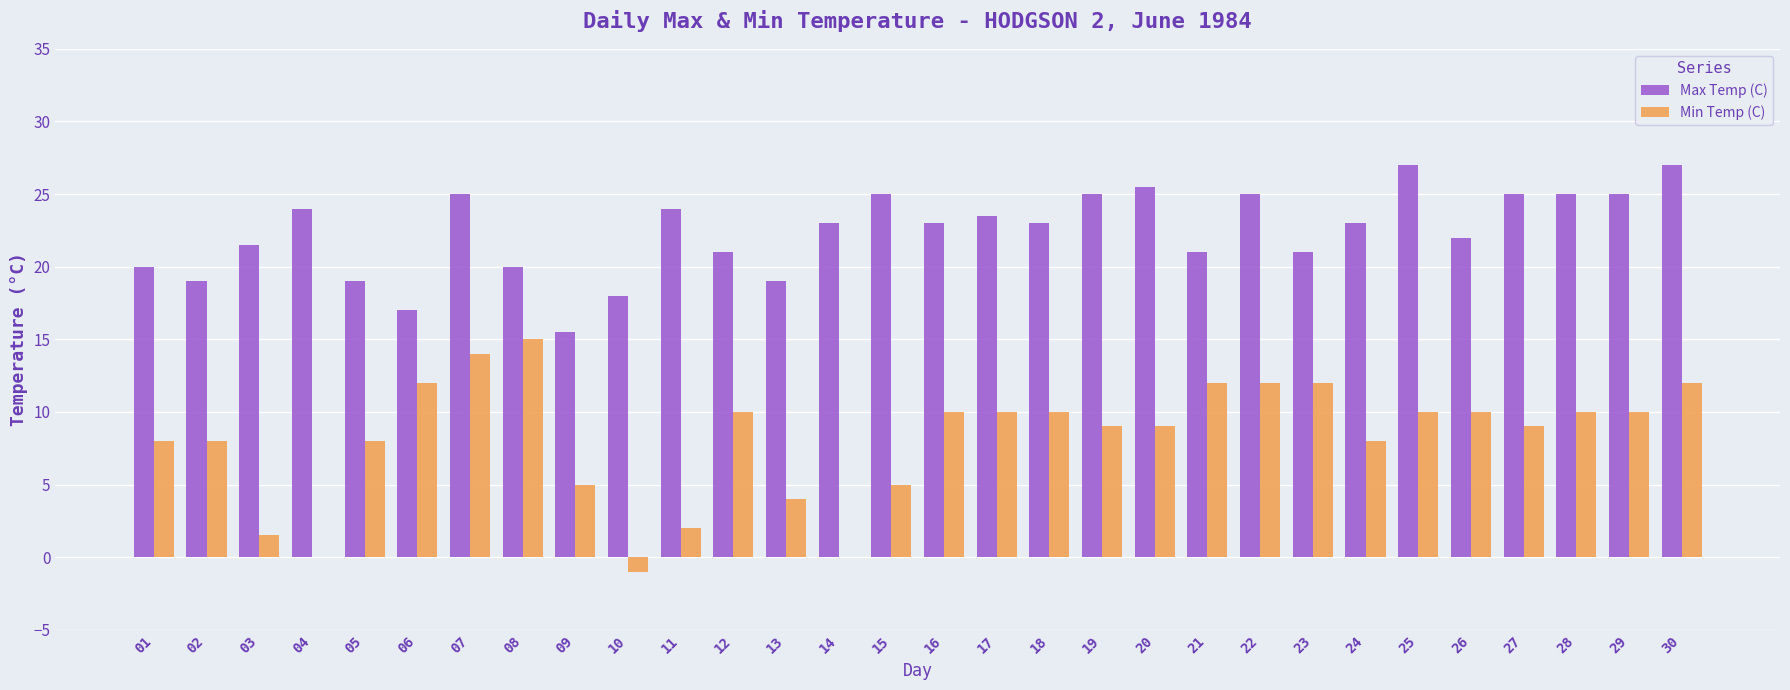

At which label does Min Temp (C) reach its peak?

08